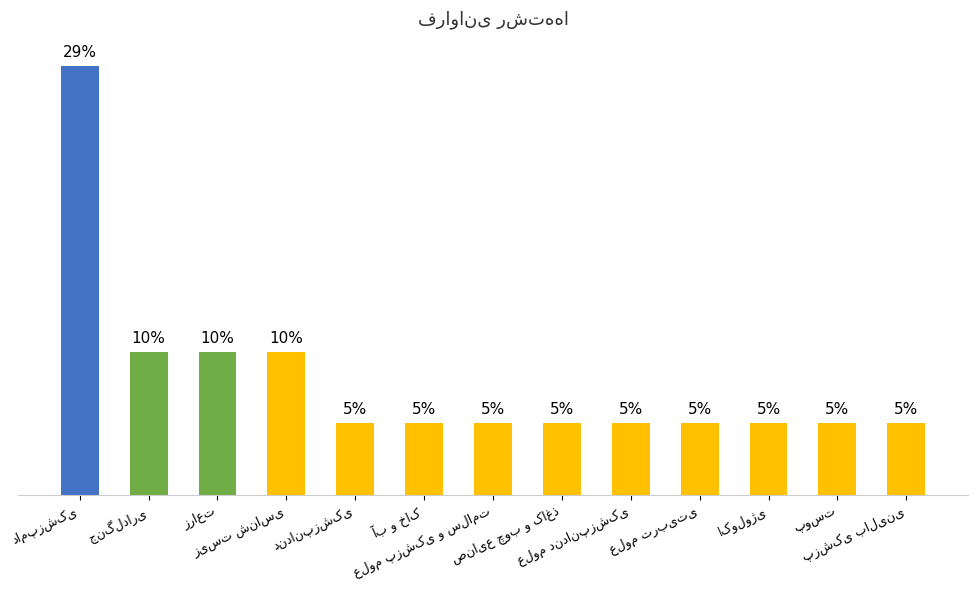

True or false: the data shows 9.5 at زراعت.

True